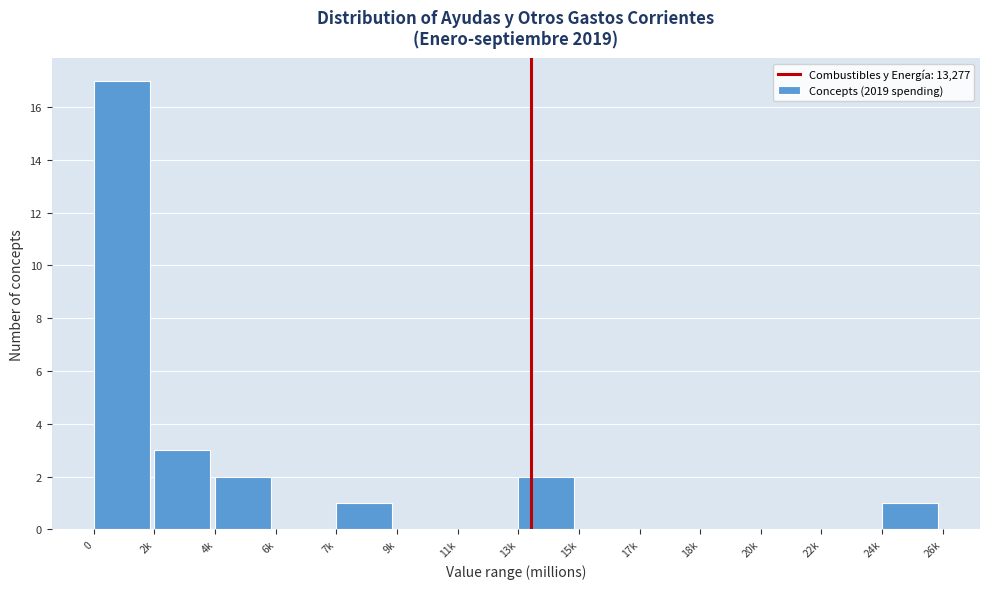

Reading right to left, what are all the values shown in this chart?

24k=1	22k=0	20k=0	18k=0	17k=0	15k=0	13k=2	11k=0	9k=0	7k=1	6k=0	4k=2	2k=3	0=17